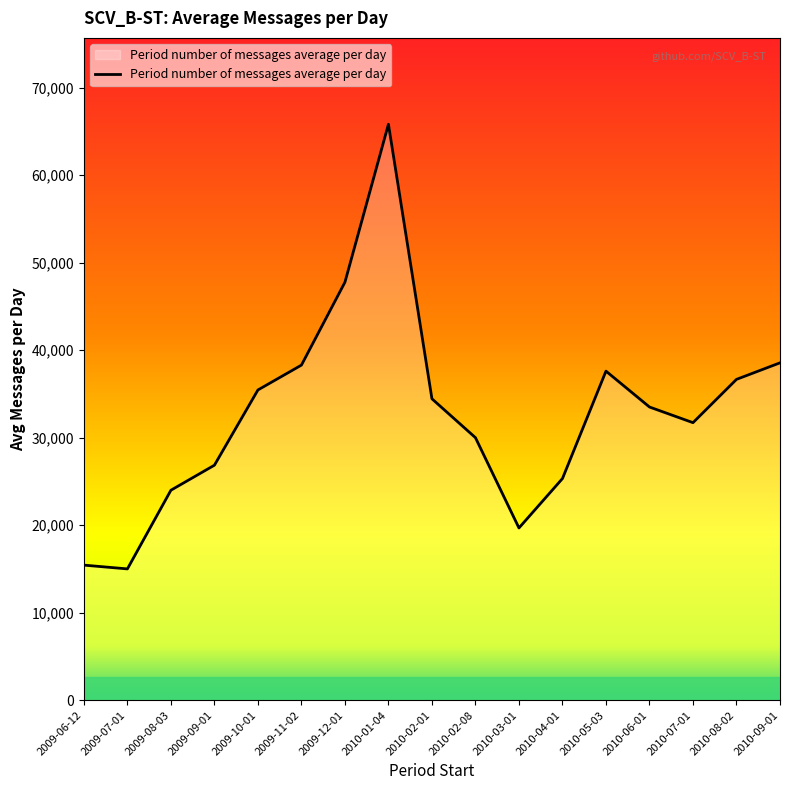

How many lines are shown in the chart?

1